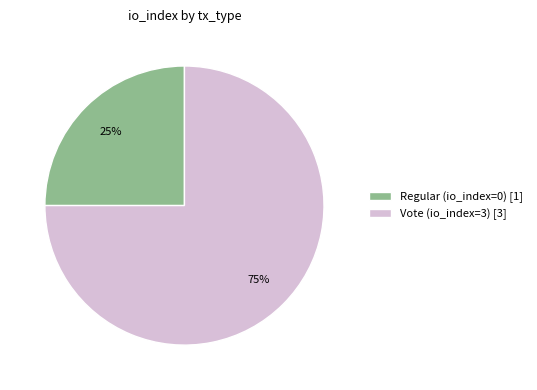

True or false: Regular accounts for 14% of the total.

False